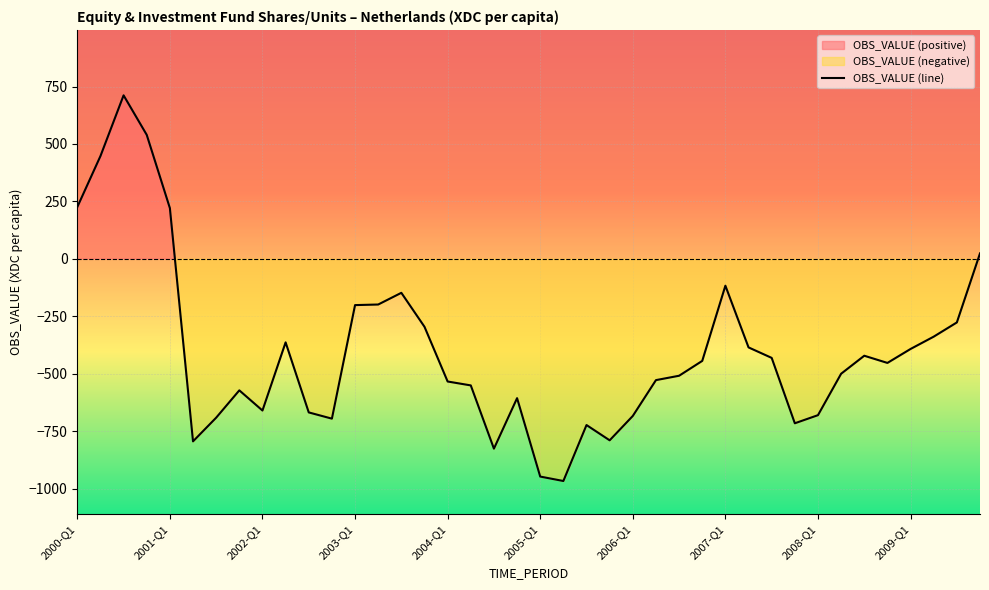

Count the number of data series in this chart.

1